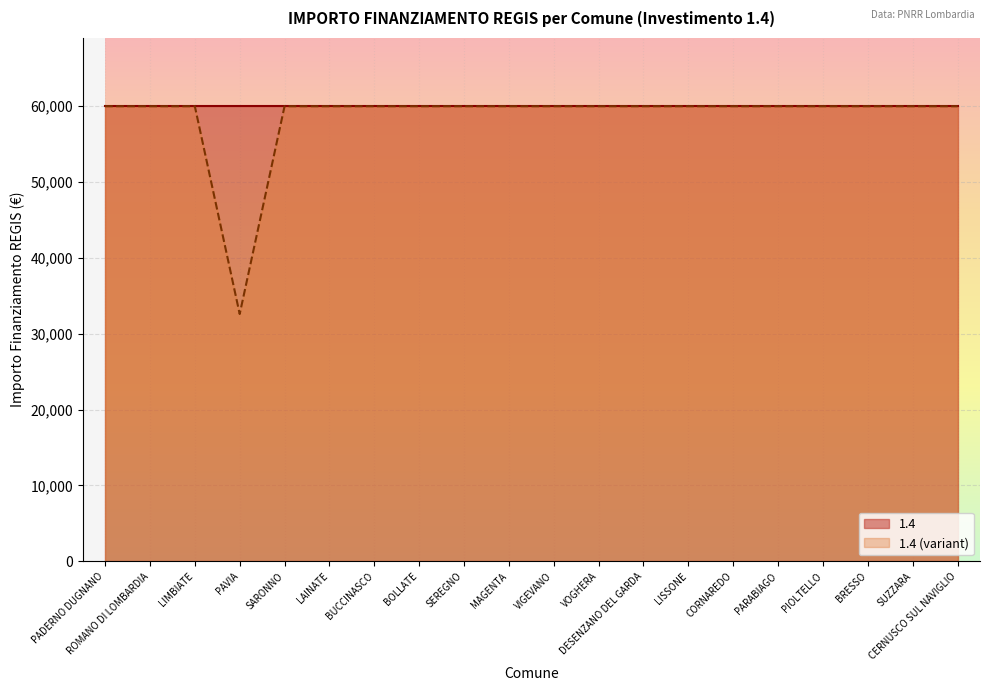

Reading left to right, list all the values displayed in this chart.

59966	59966	59966	32589	59966	59966	59966	59966	59966	59966	59966	59966	59966	59966	59966	59966	59966	59966	59966	59966